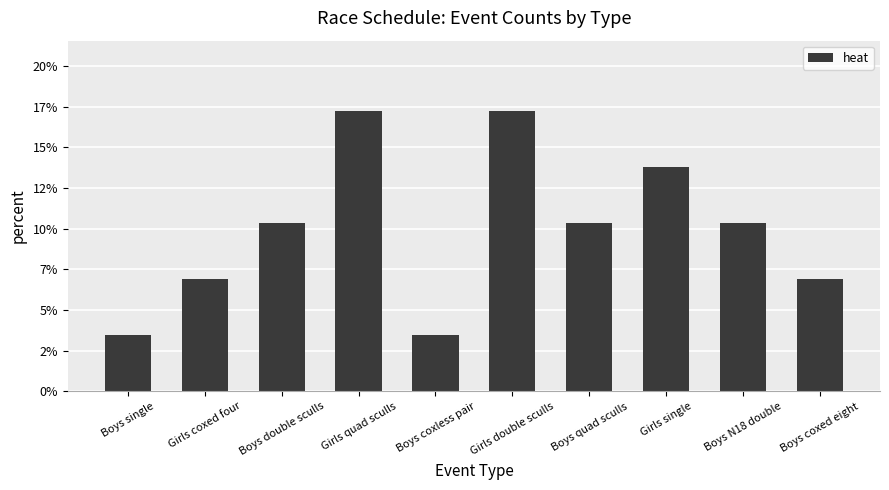

Does the chart contain stacked bars?

No